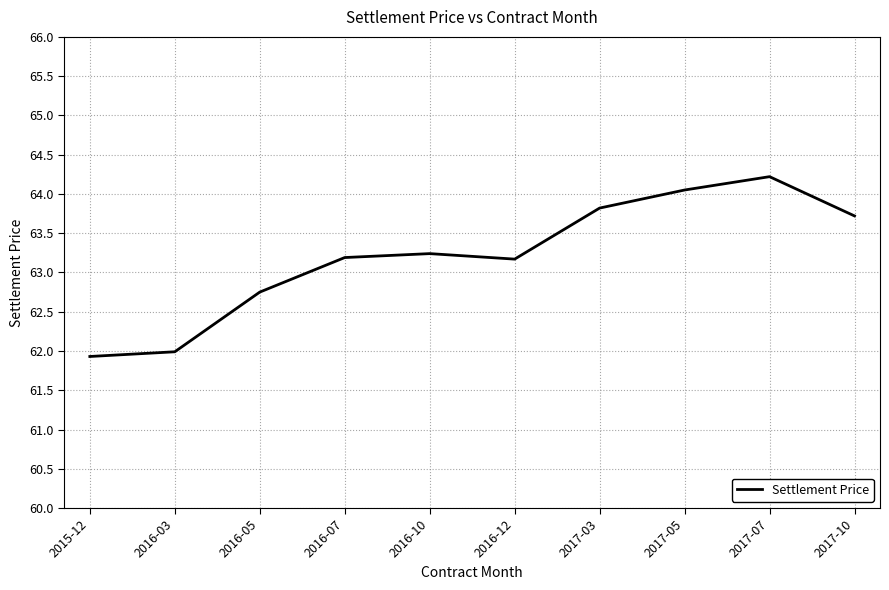

What position from the left is 2017-03?

7